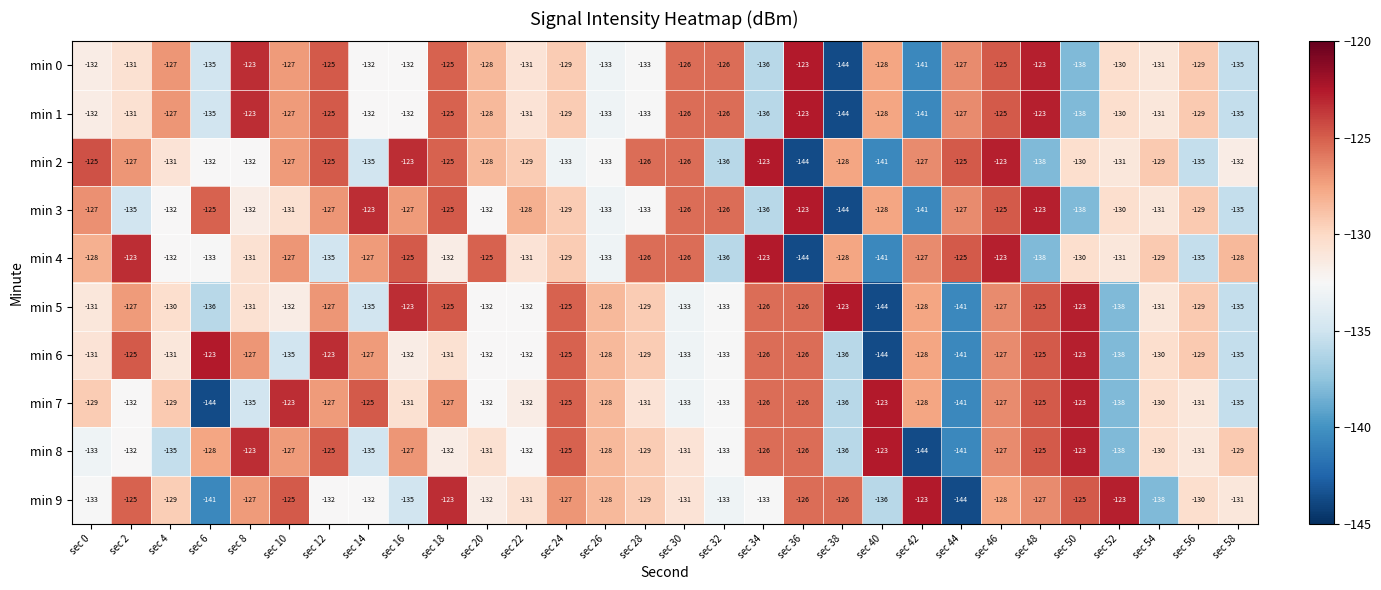

The min 7 series shows -135 at sec 8. True or false?

True